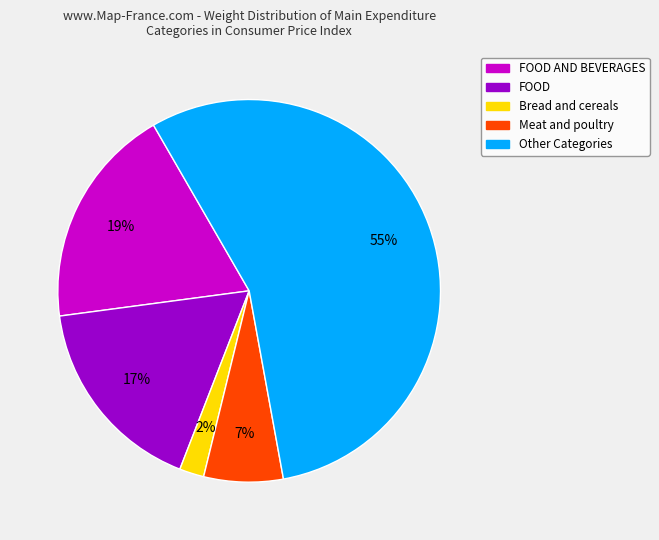

Does any single category account for the majority?

Yes